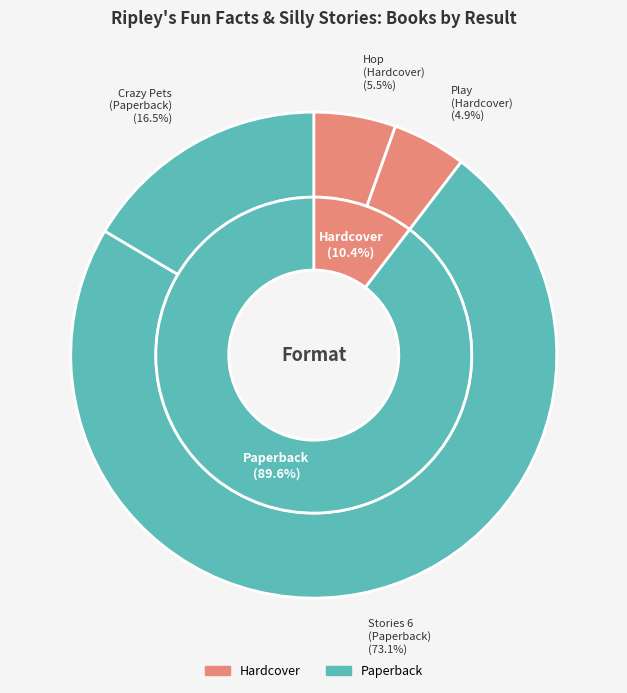

Approximately how many times larger is the value at 2 compared to 4?

0.3